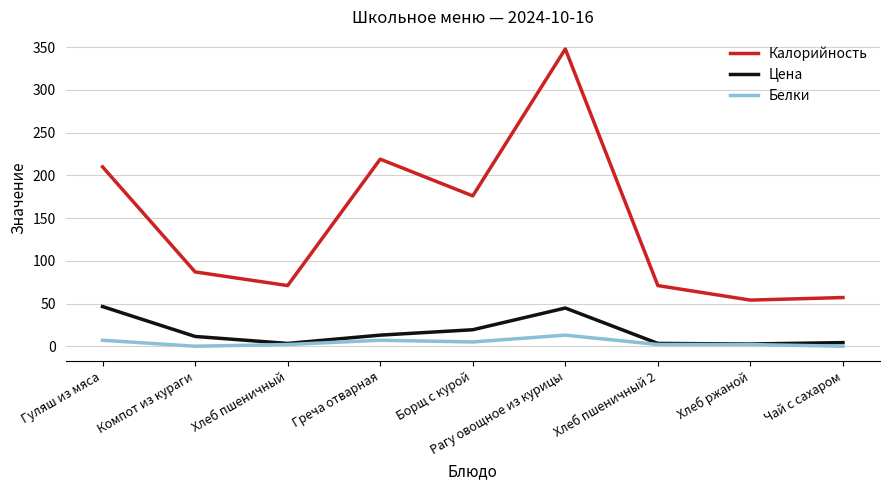

Is the value of Белки at Чай с сахаром greater than the value of Цена at Хлеб пшеничный 2?

No